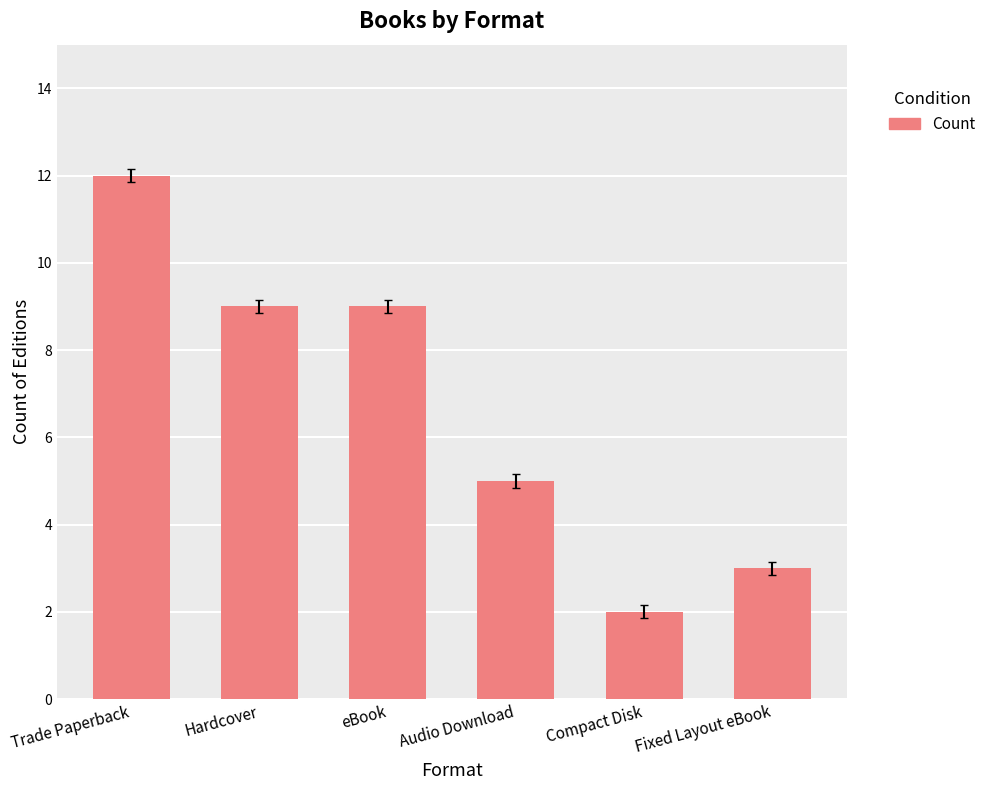

What is the change in value from Hardcover to Compact Disk?

-7